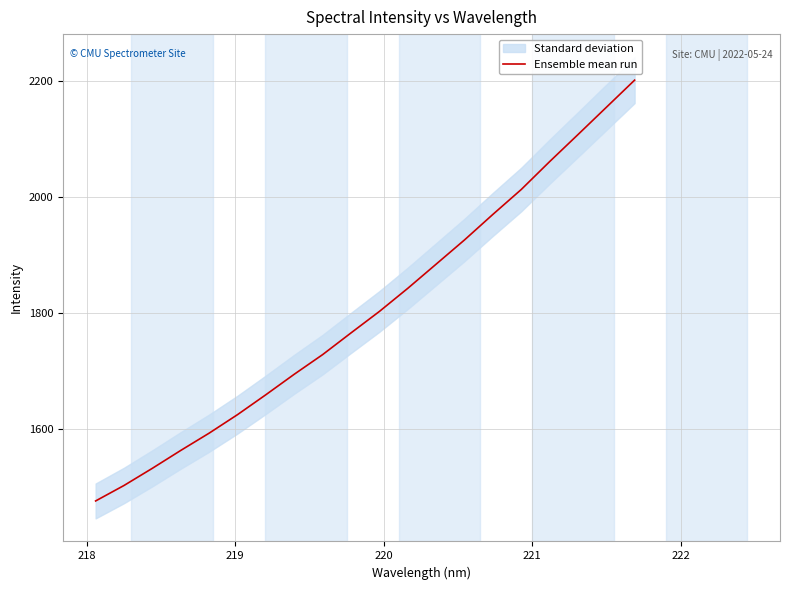

True or false: the data shows 321.7 at 217.

False